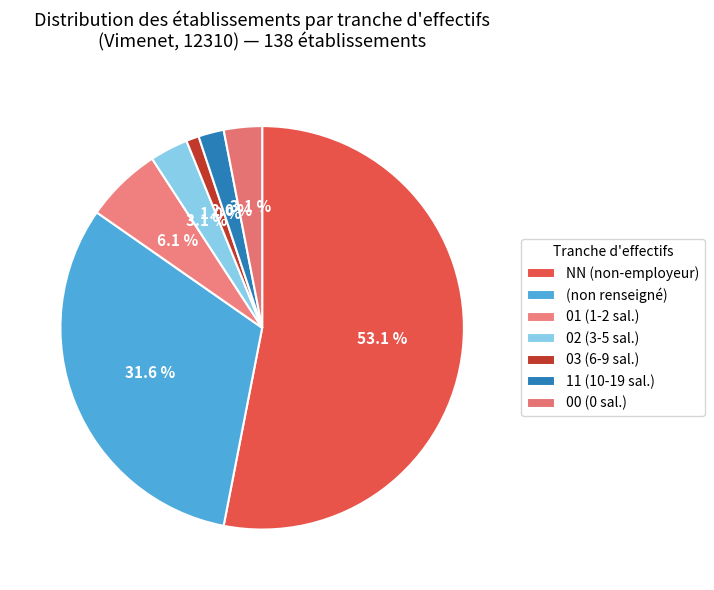

How many slices are in this pie chart?

7